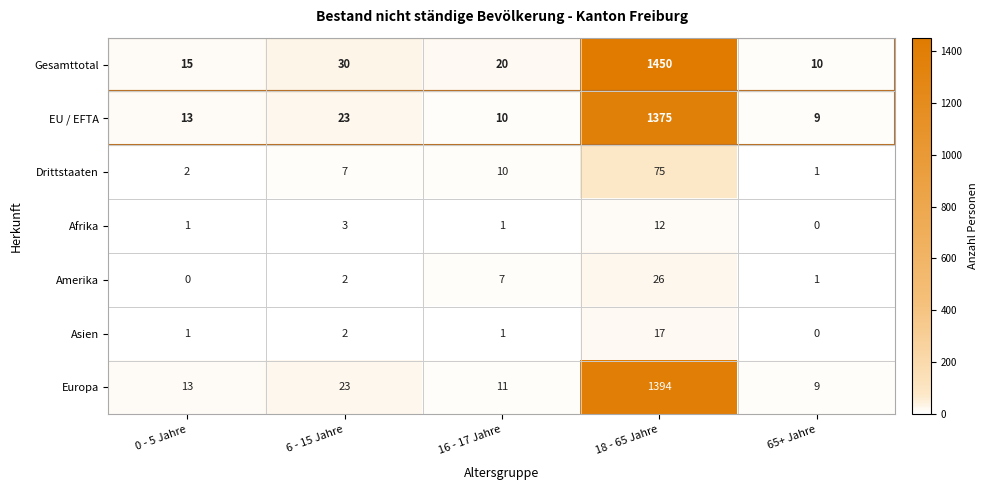

What is the approximate value of EU / EFTA at 16 - 17 Jahre?

10